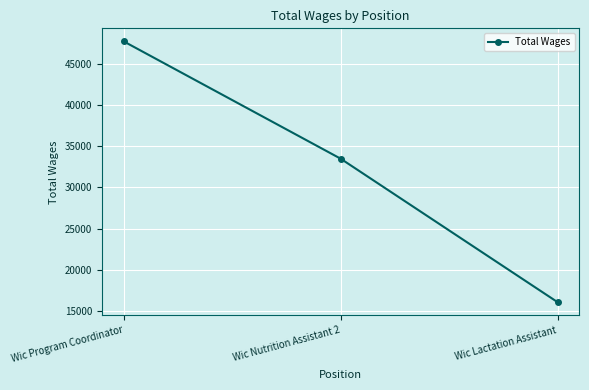

What is the difference between the maximum and minimum values?

31763